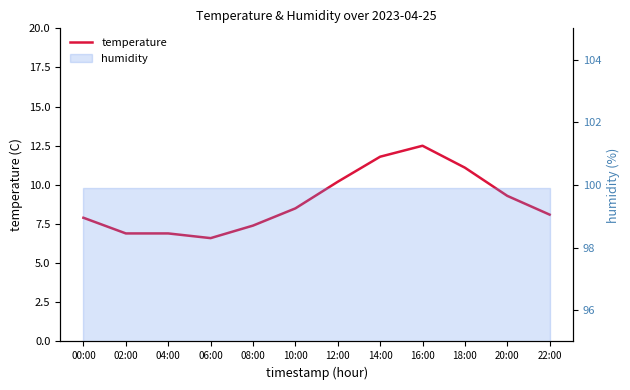

How many lines are shown in the chart?

1